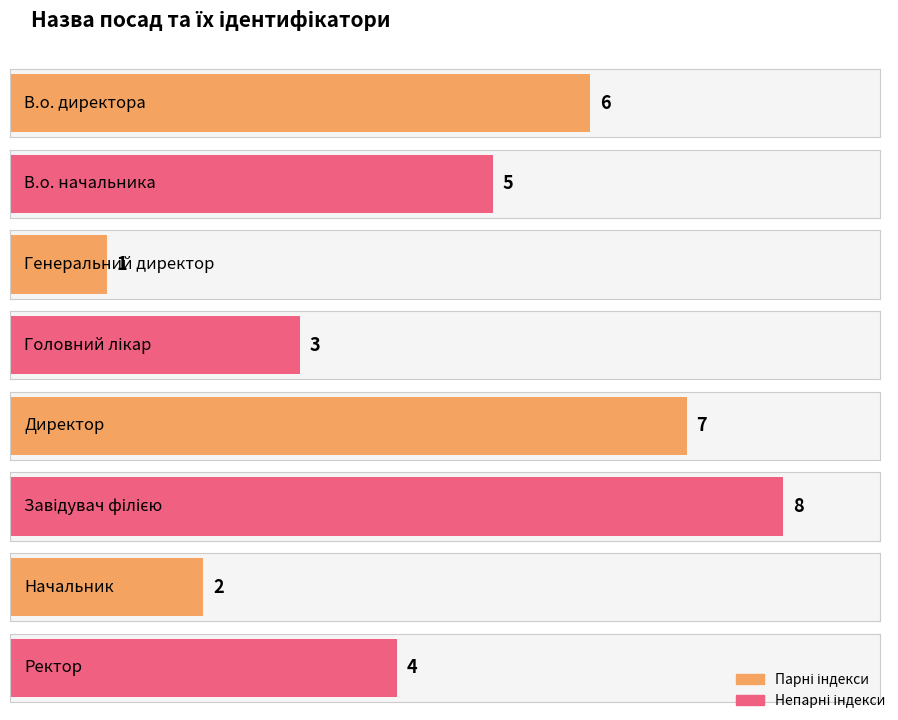

List the labels in order of value, smallest first.

Генеральний директор, Начальник, Головний лікар, Ректор, В.о. начальника, В.о. директора, Директор, Завідувач філією